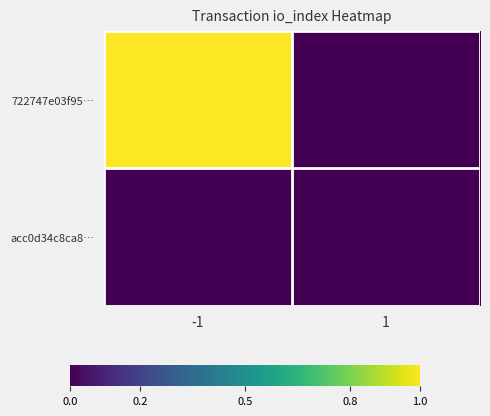

What is the greatest value displayed?

1